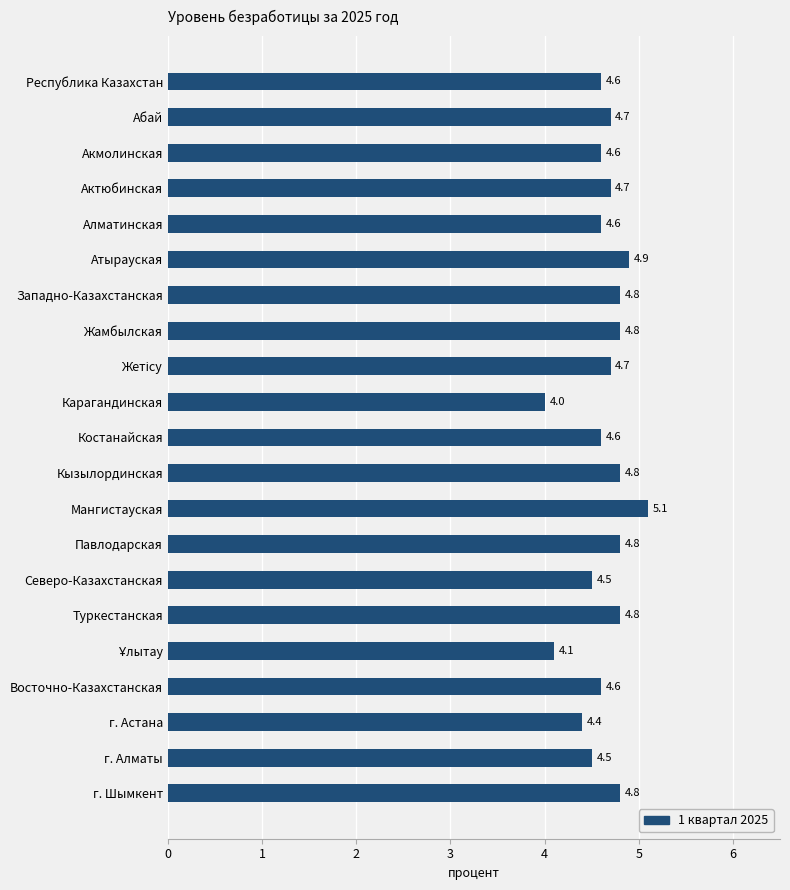

At which category does the chart reach its minimum across all series?

Карагандинская